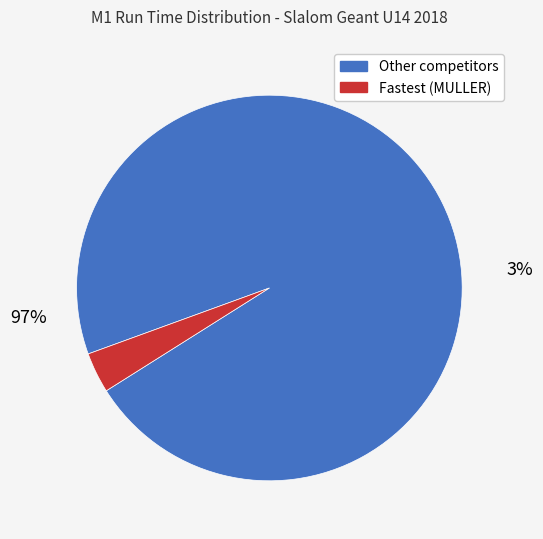

True or false: AN MUNSTER accounts for 1% of the total.

False